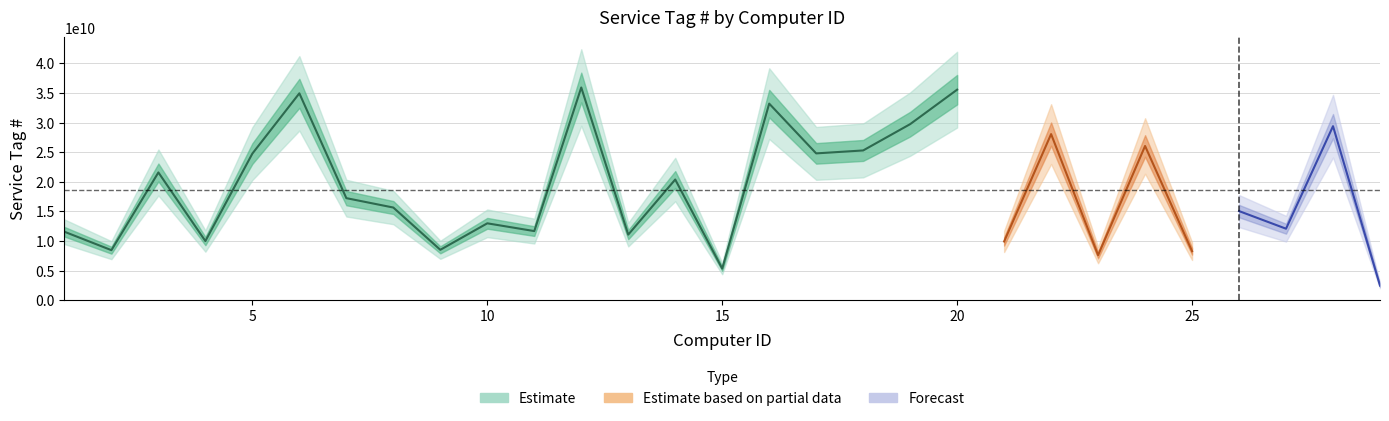

What is the minimum value shown in the chart?

2457128449